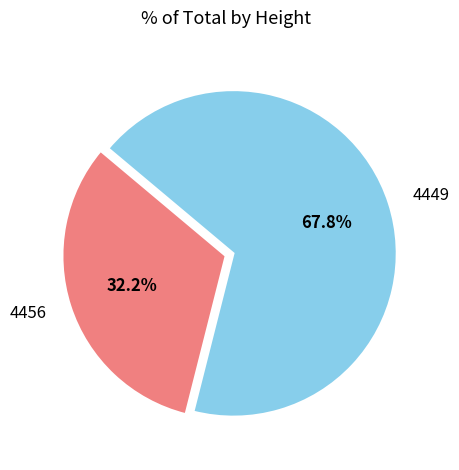

Which slice is the largest?

4449